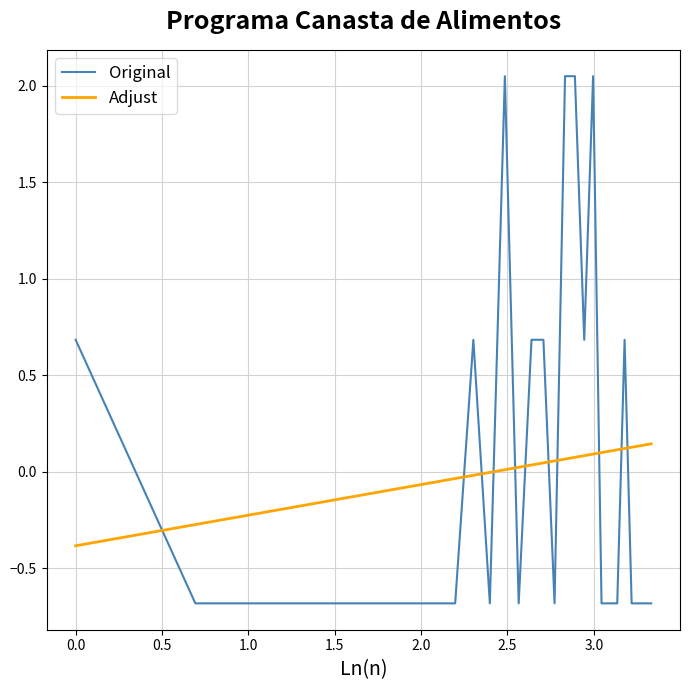

Does the chart have visible grid lines?

Yes